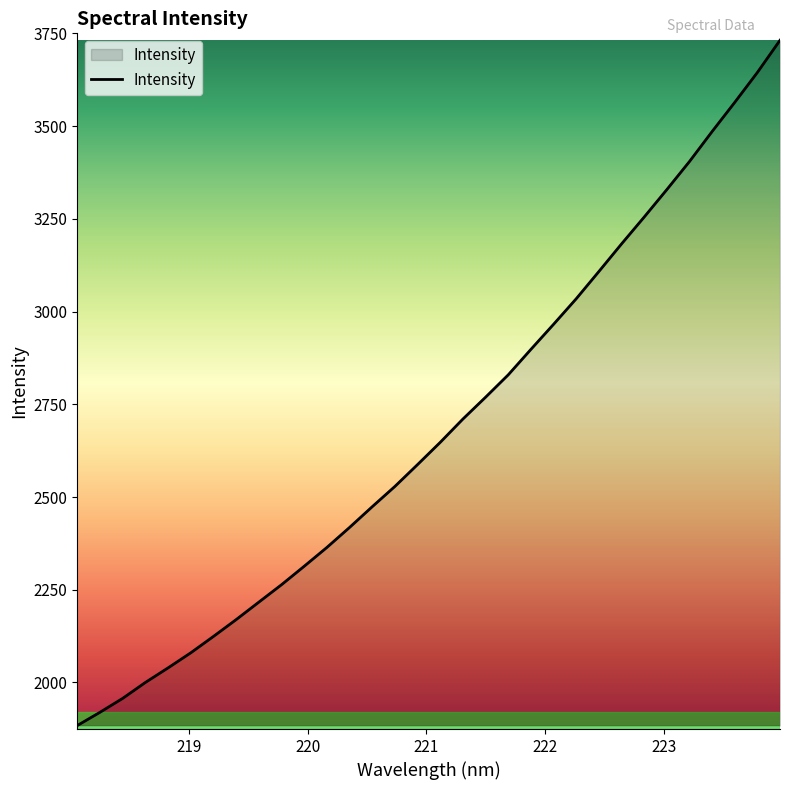

What is the maximum value shown in the chart?

3731.5